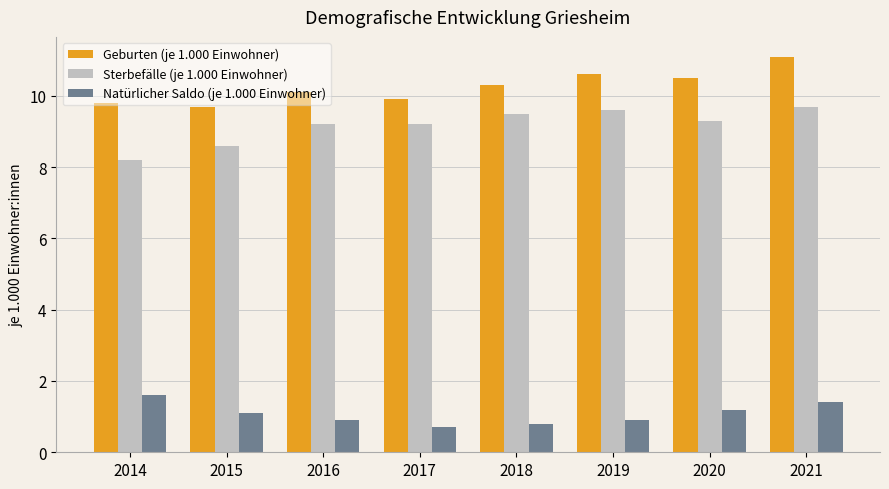

What is the difference between the highest and lowest values at 2016?

9.2